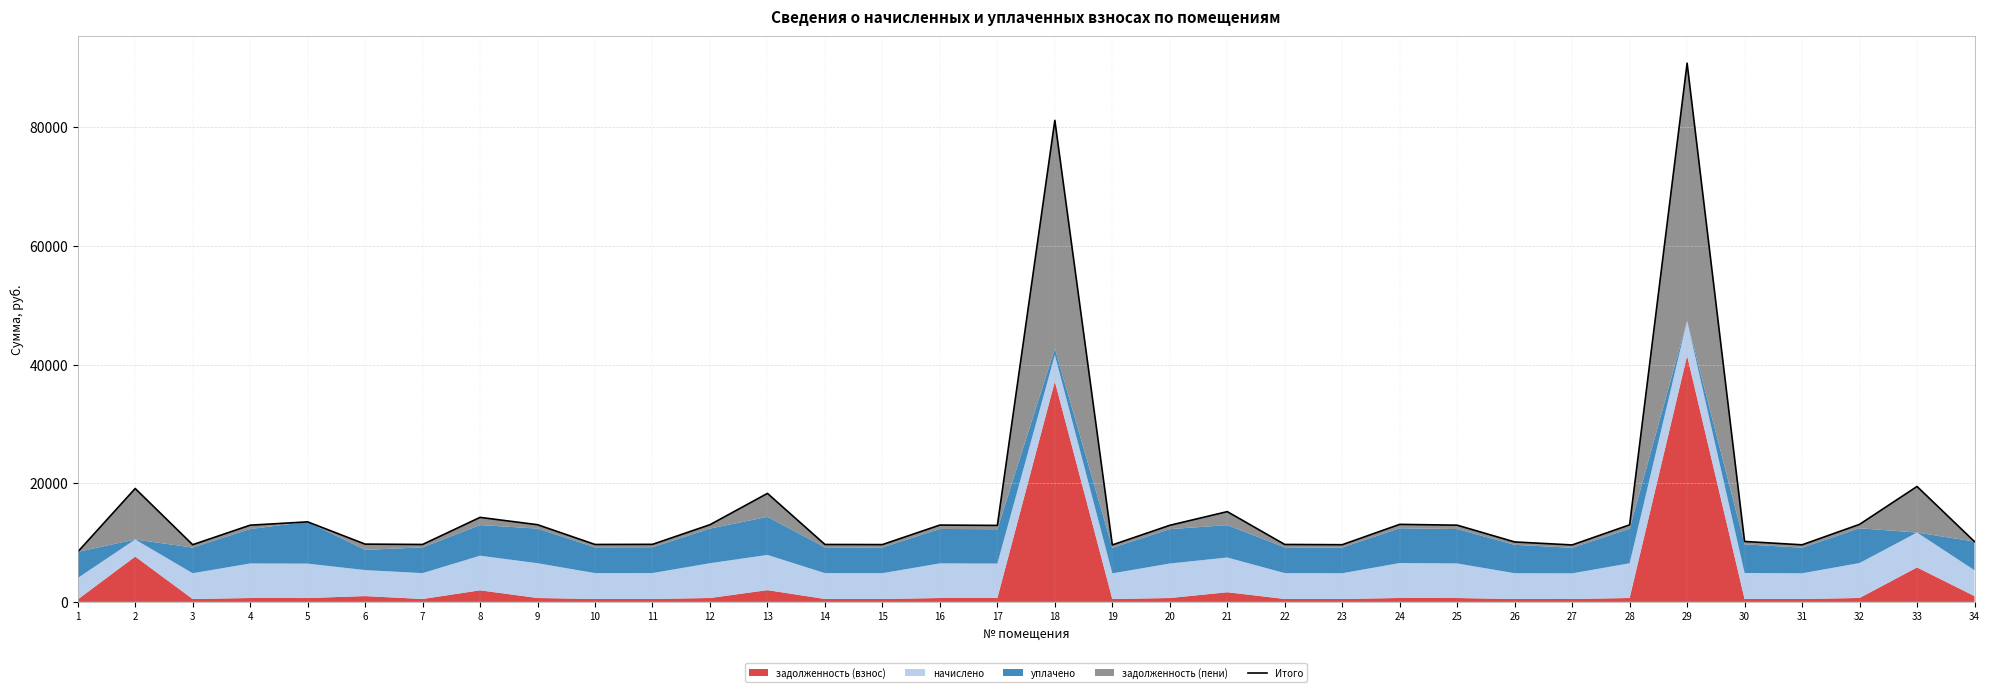

At which label does the data first exceed 12904?

2